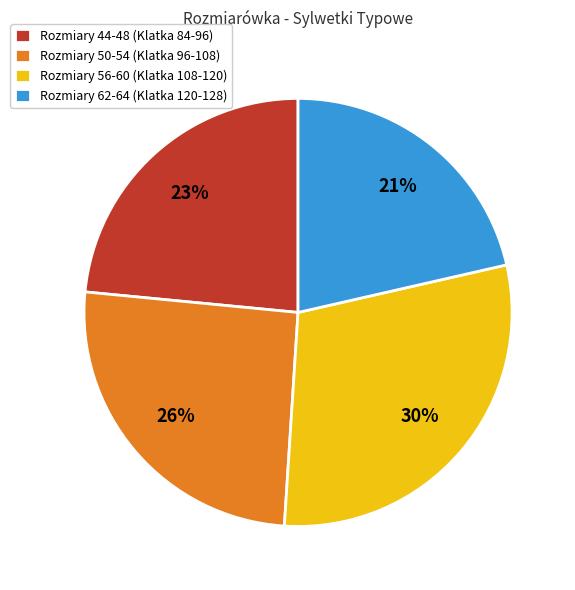

Between Rozmiary 44-48 (Klatka 84-96) and Rozmiary 50-54 (Klatka 96-108), which is larger?

Rozmiary 50-54 (Klatka 96-108)